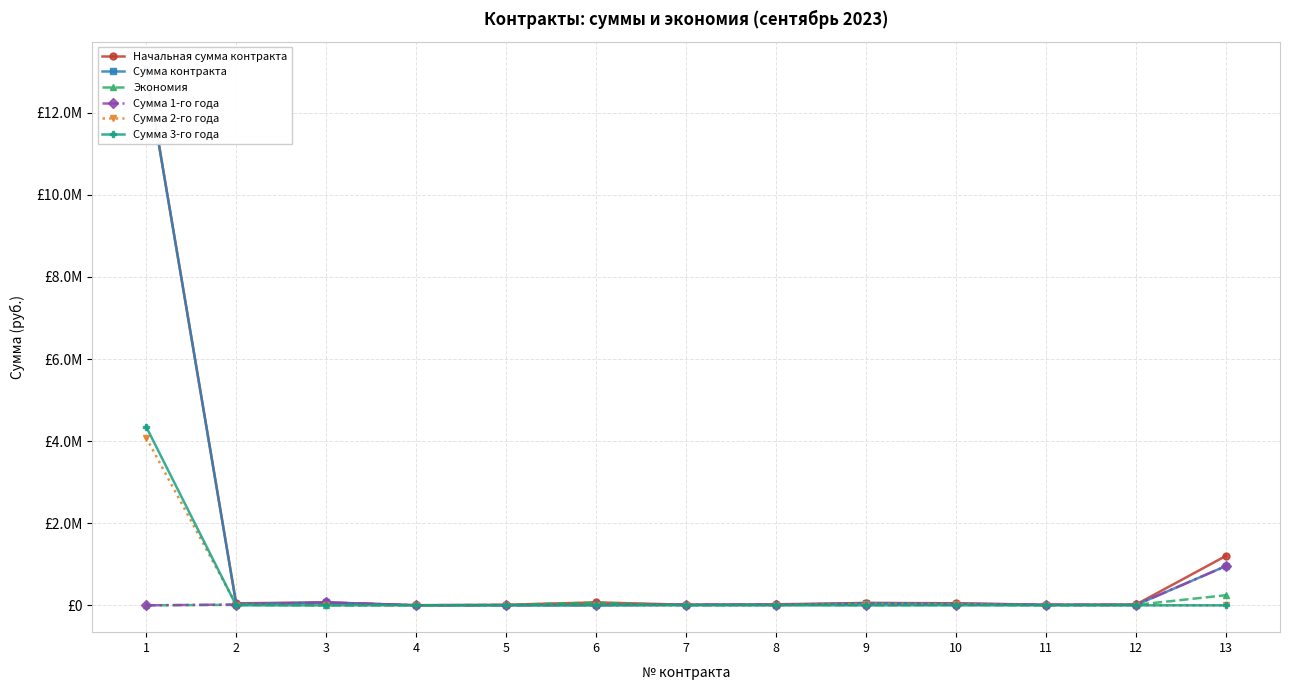

Which has a higher value, 3 or 9?

3